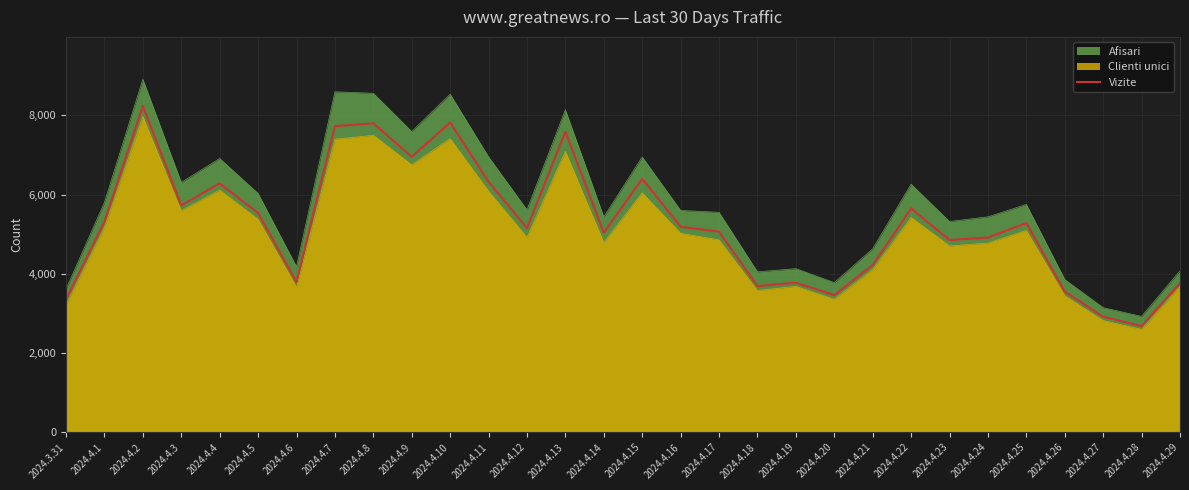

List the labels in order of value, largest first.

2024.4.2, 2024.4.10, 2024.4.8, 2024.4.7, 2024.4.13, 2024.4.9, 2024.4.15, 2024.4.11, 2024.4.4, 2024.4.3, 2024.4.22, 2024.4.5, 2024.4.1, 2024.4.25, 2024.4.16, 2024.4.12, 2024.4.17, 2024.4.14, 2024.4.24, 2024.4.23, 2024.4.21, 2024.4.6, 2024.4.19, 2024.4.29, 2024.4.18, 2024.4.26, 2024.4.20, 2024.3.31, 2024.4.27, 2024.4.28